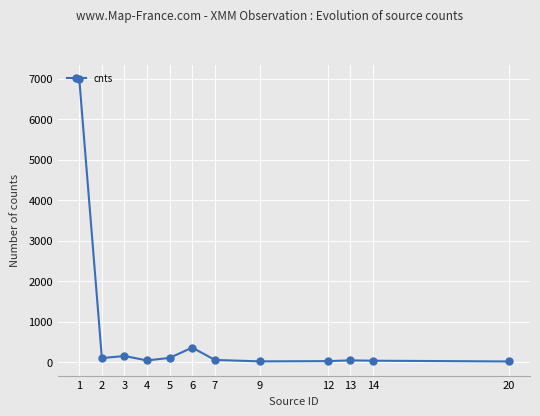

What is the sum of all values?

7982.9